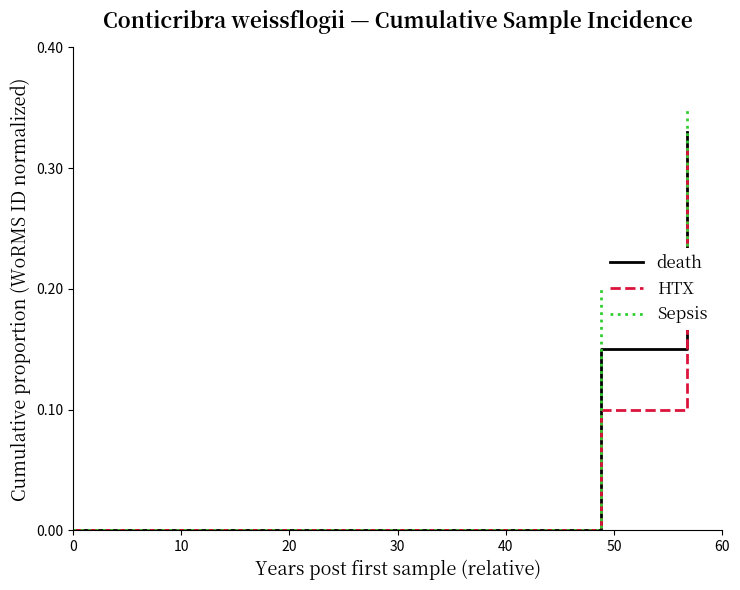

Which series has the largest total across all categories?

Sepsis